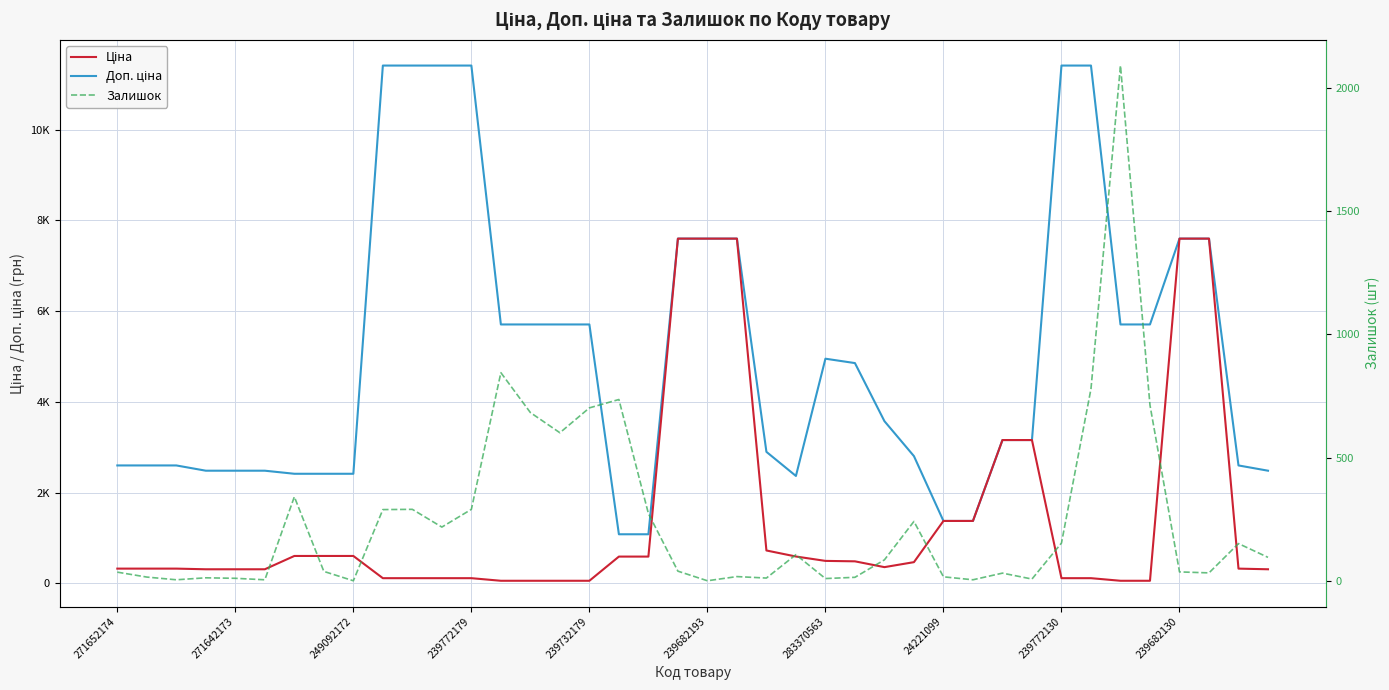

True or false: Залишок and Ціна cross at least once.

True